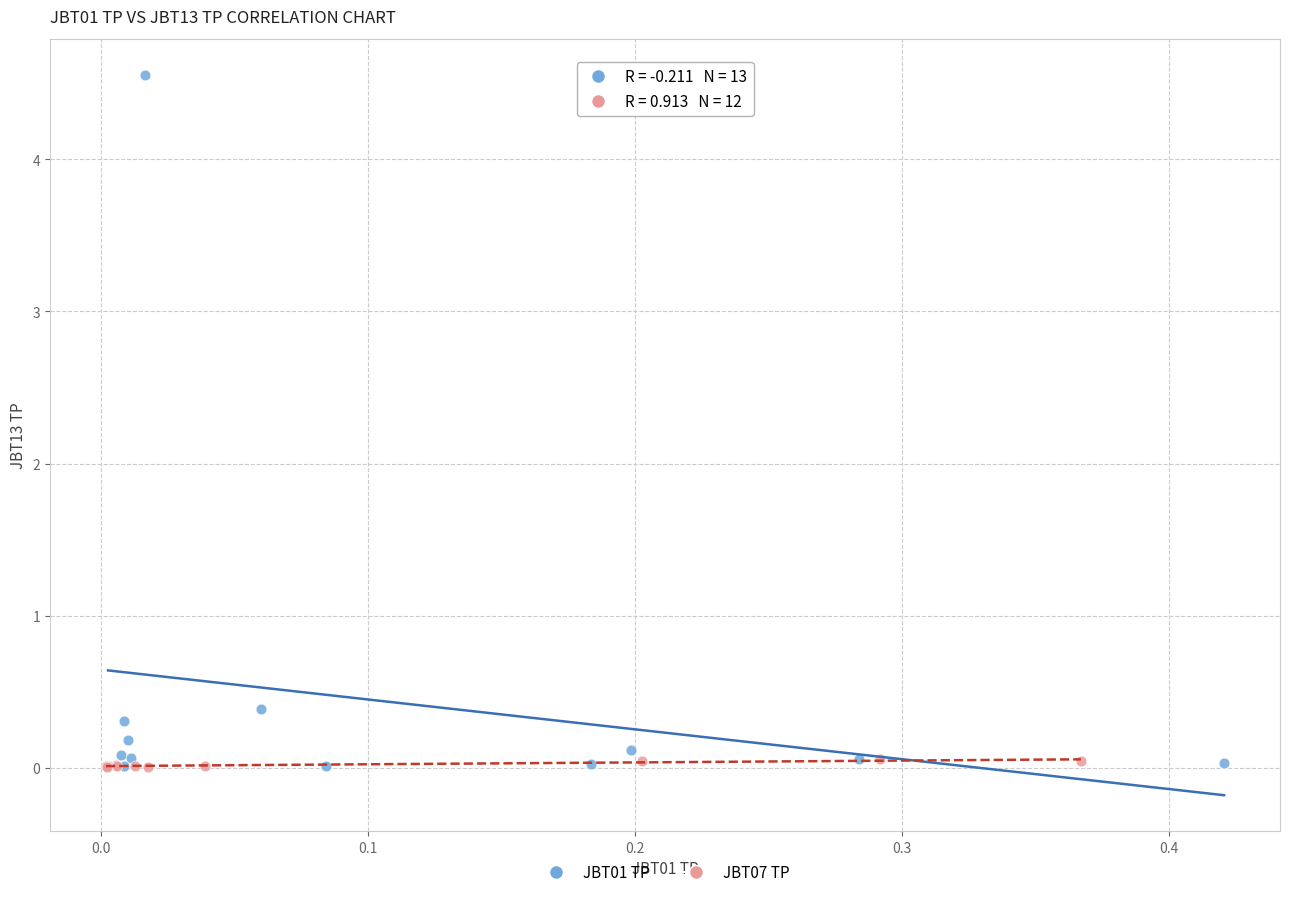

Which series reaches the maximum Y coordinate?

JBT01 TP